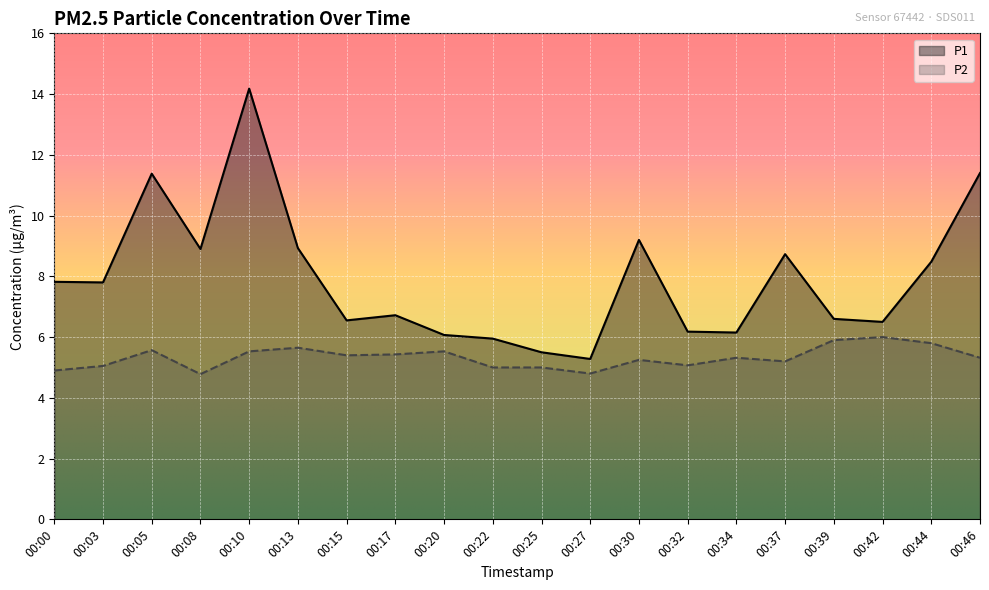

Is the value of P1 at 00:37 greater than the value of P2 at 00:34?

Yes